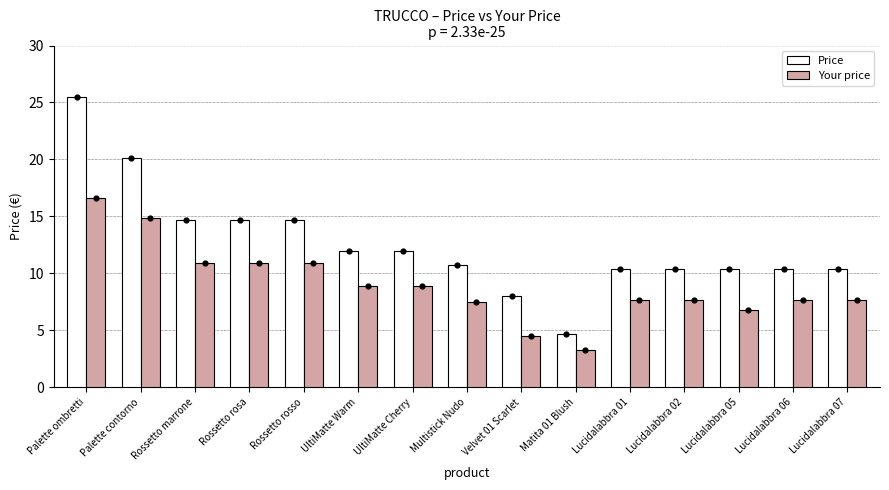

Is the value of Price at Palette contorno greater than the value of Your price at Palette ombretti?

Yes